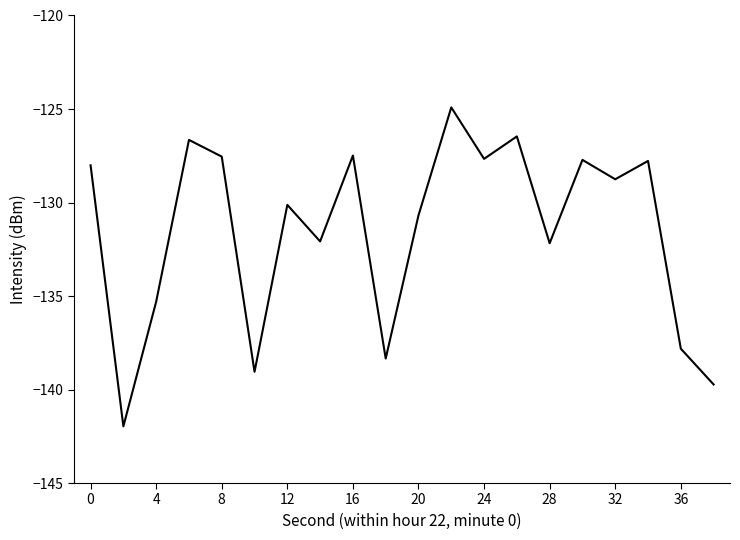

What is the minimum value shown in the chart?

-142.0